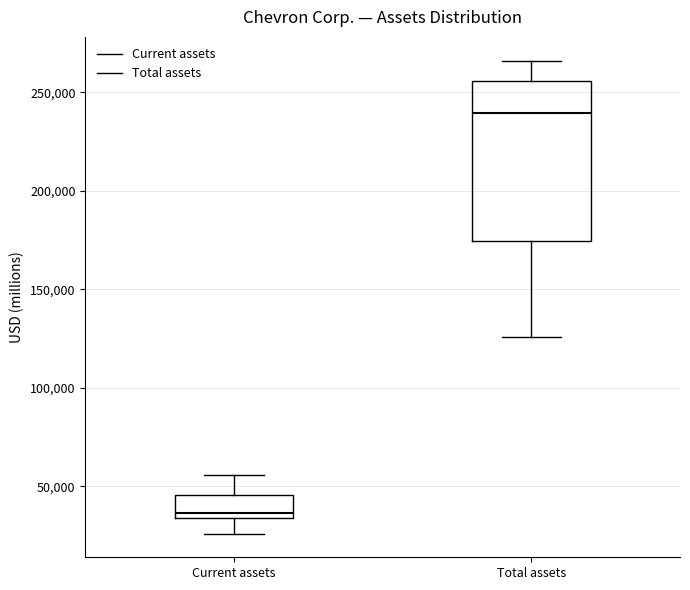

Where is the lower edge of the box for Total assets on the y-axis? The values are not printed on the chart, so give them approximately, as read against the axis.

175000